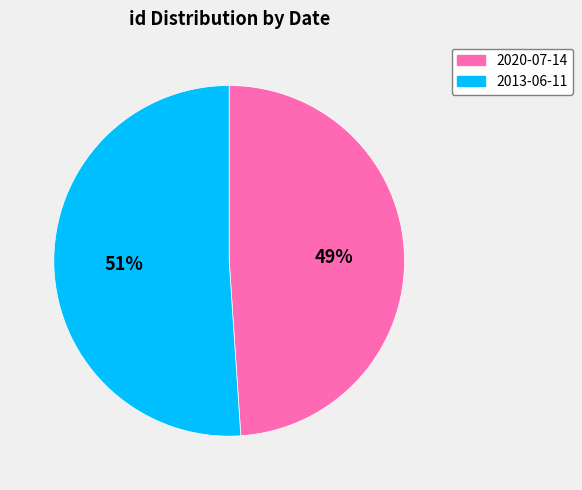

Rank the categories by value from lowest to highest.

2020-07-14, 2013-06-11